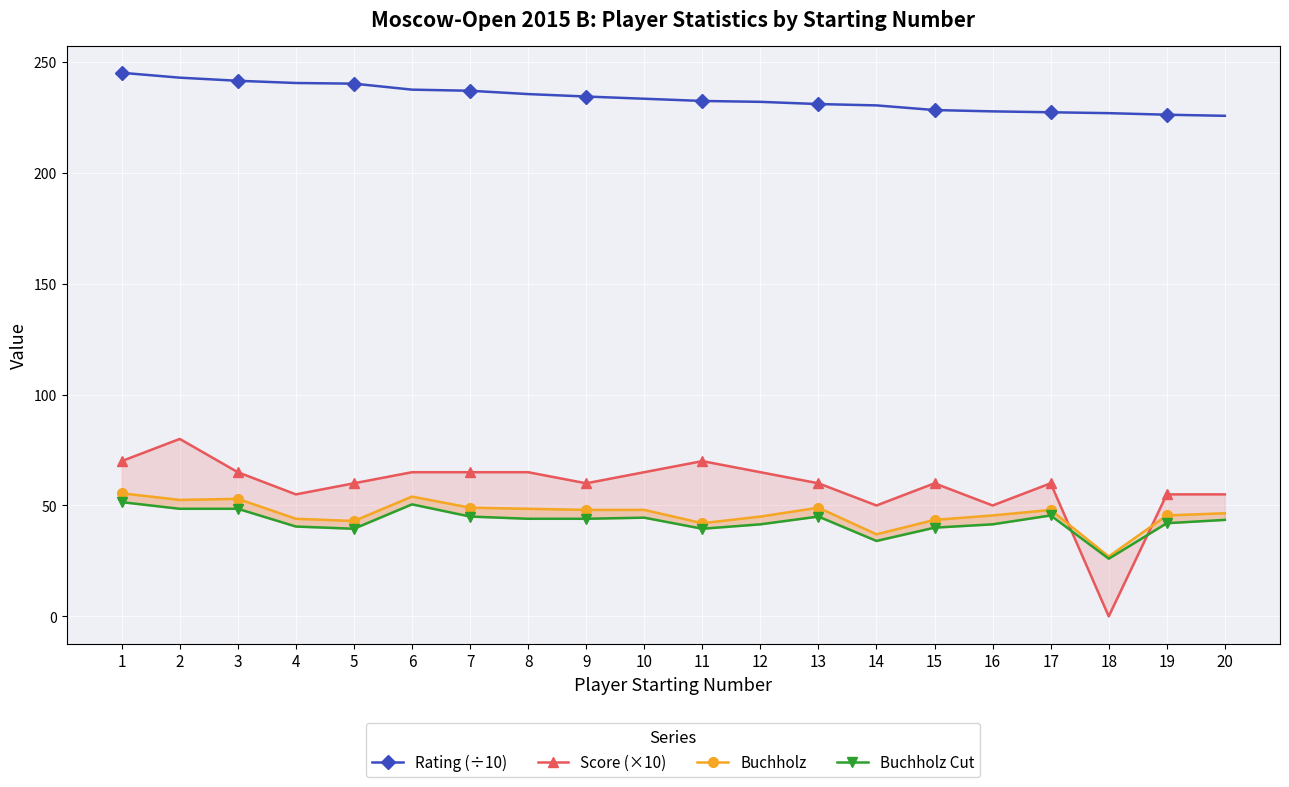

Which series ends up on top after the final intersection of Score (×10) and Buchholz?

Score (×10)